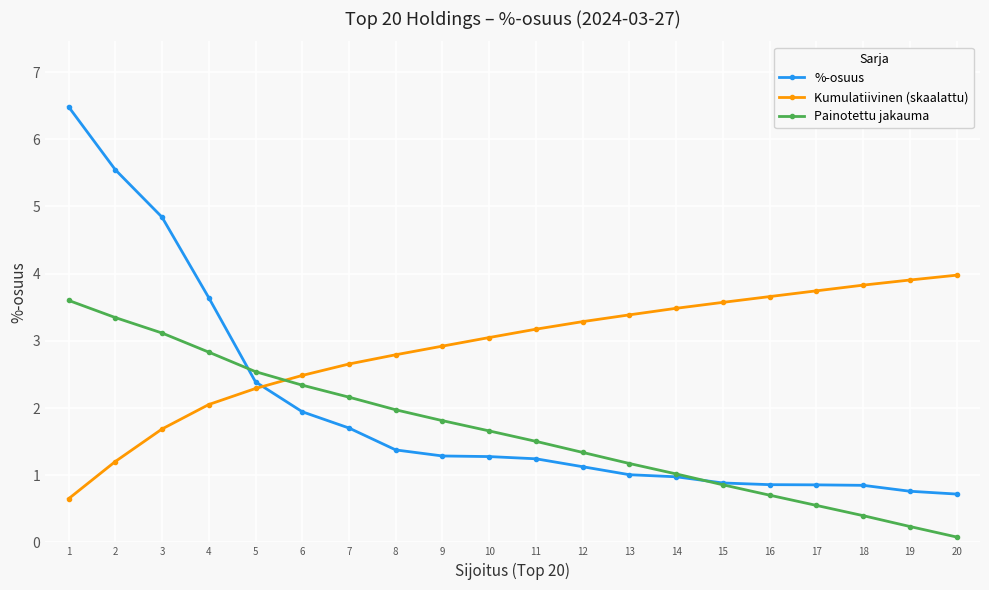

What is the lowest value of the Kumulatiivinen (skaalattu) series?

0.6